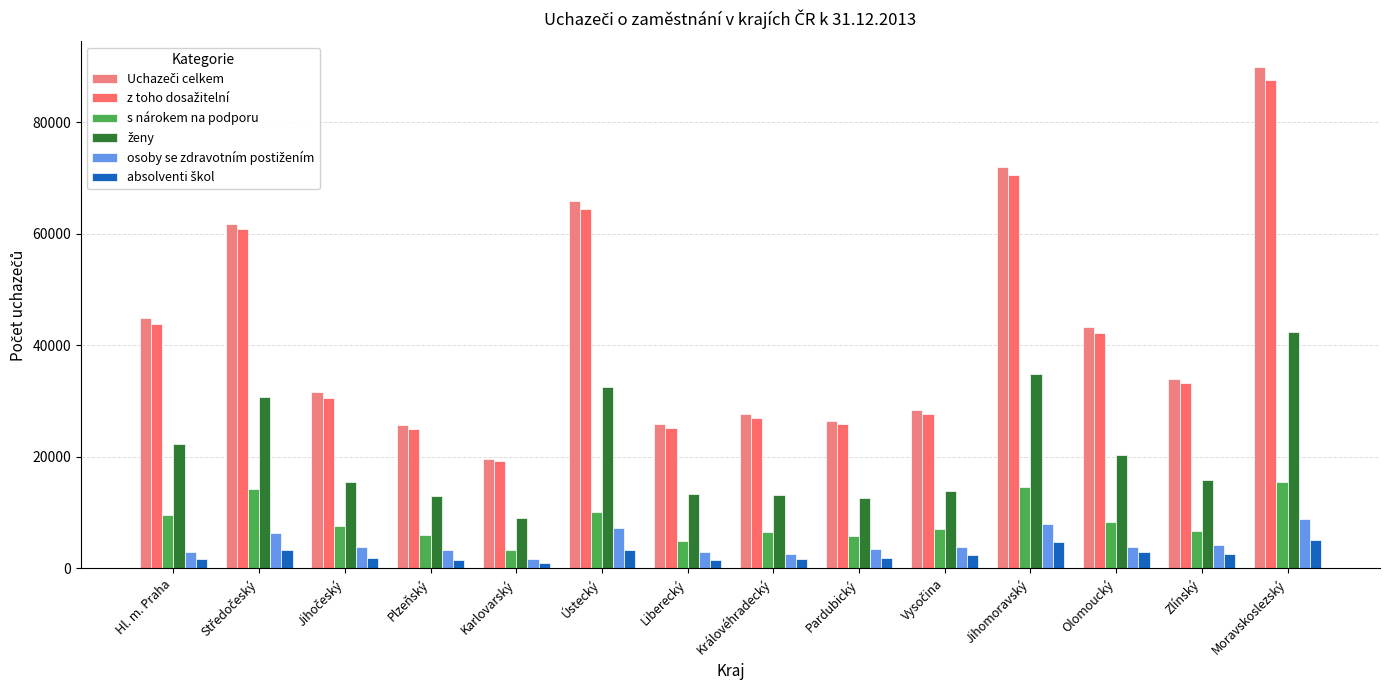

What is the value of the osoby se zdravotním postižením bar at the 12th from the left?

3907